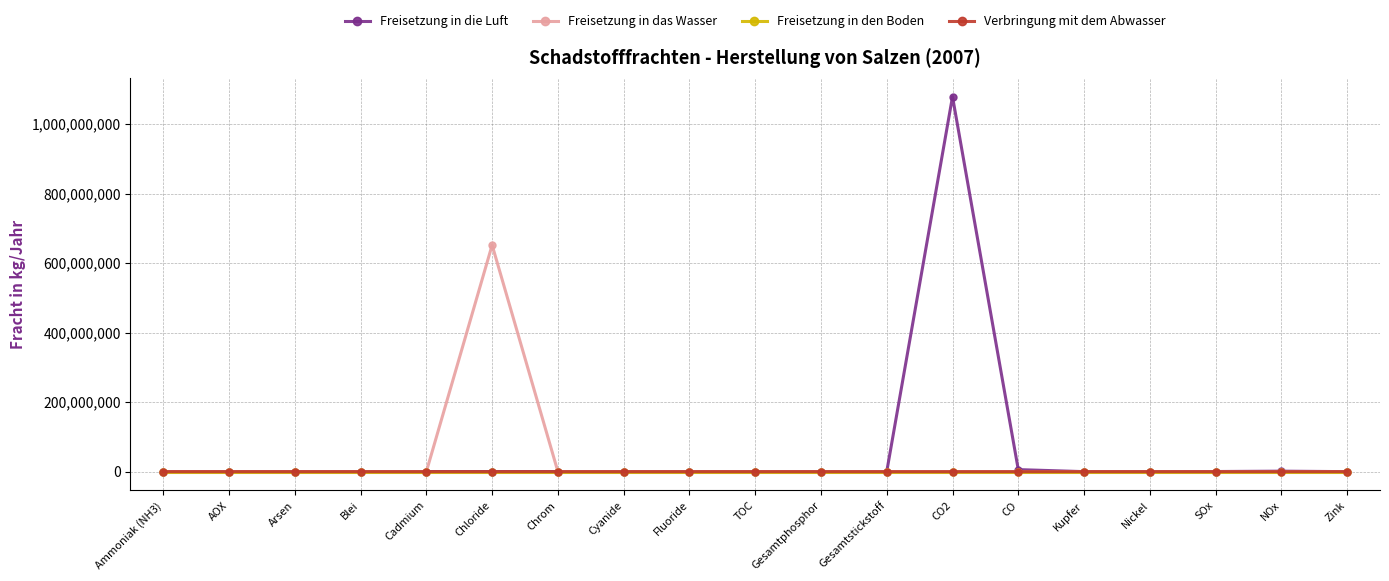

At which label does Freisetzung in die Luft reach its peak?

CO2